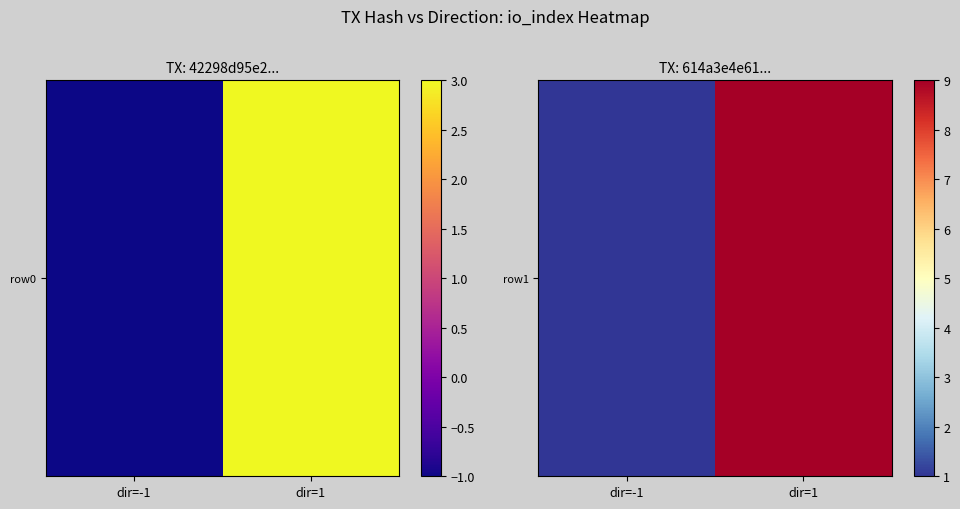

The value at dir=1 is 9. True or false?

True